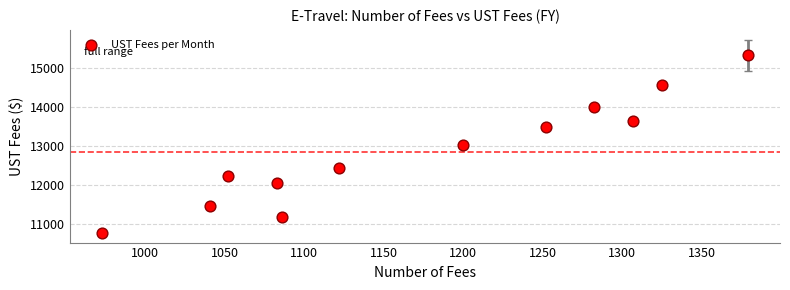

What is the average Y value?

12854.6